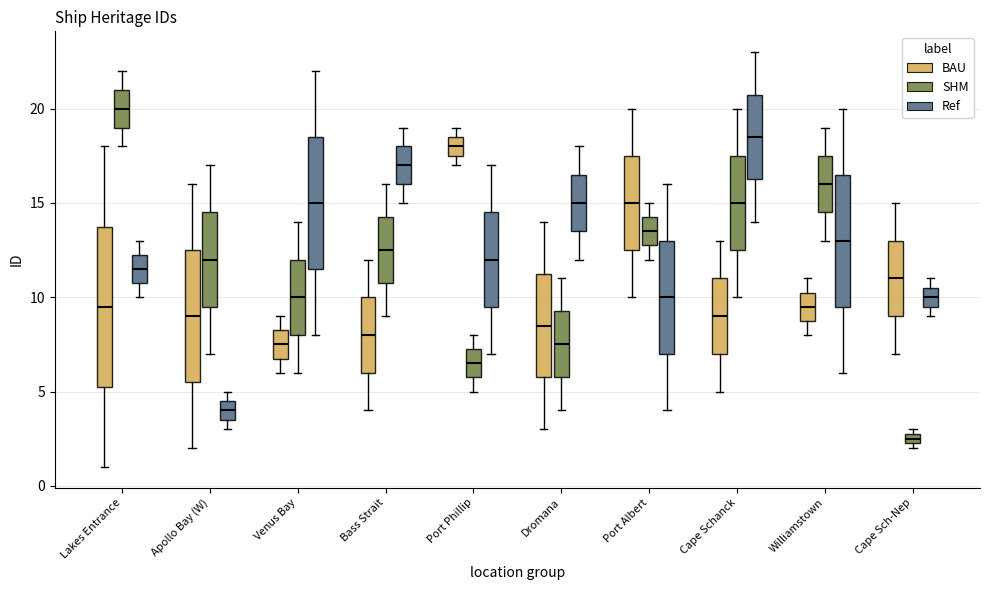

Comparing the boxes themselves (not the whiskers), which one is the tallest?

Lakes Entrance (BAU)